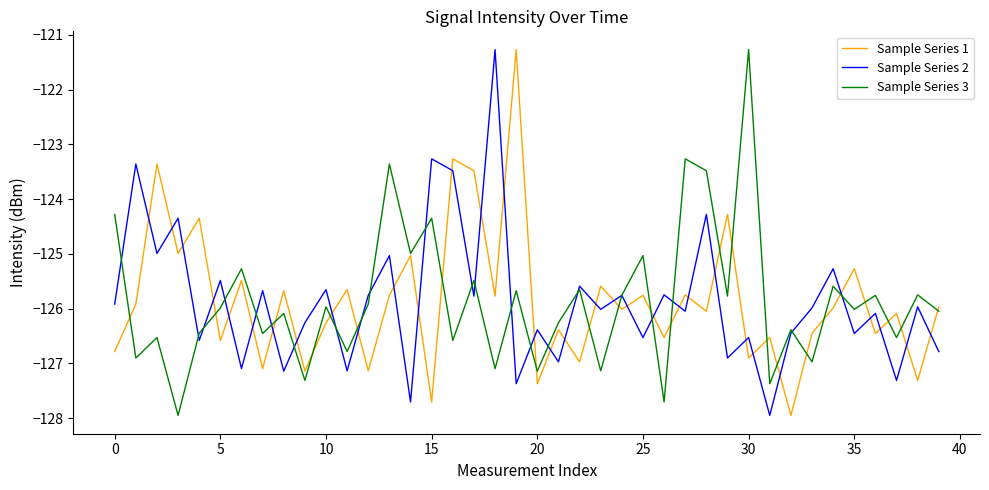

What is the minimum value shown in the chart?

-128.0